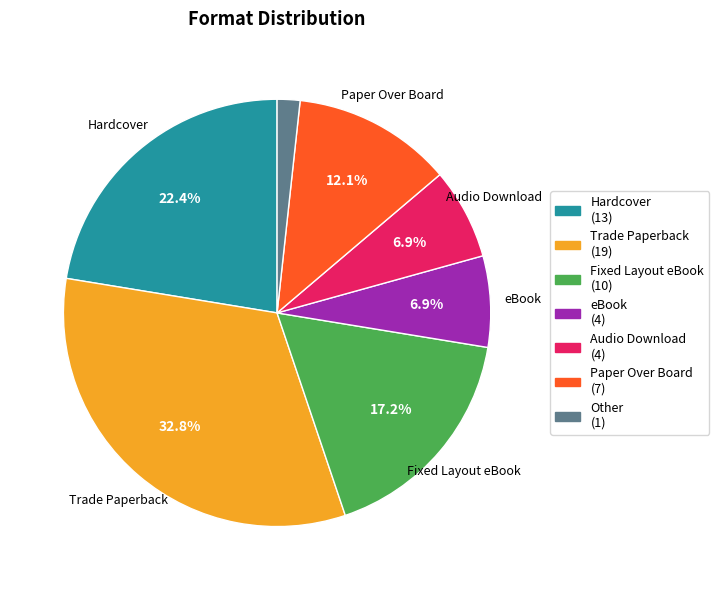

Count the number of slices in the pie.

7